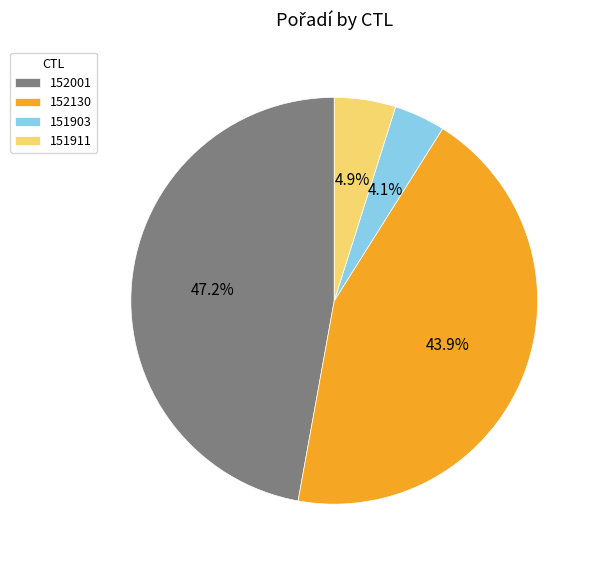

What percentage is the 151903 slice, to the nearest percent?

4%